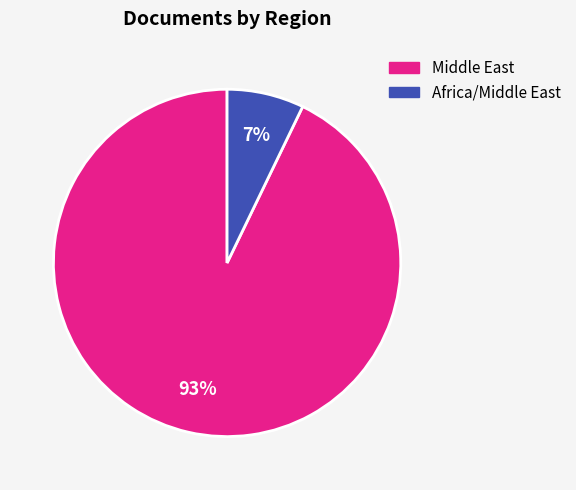

To the nearest percent, what is the average slice percentage?

50%